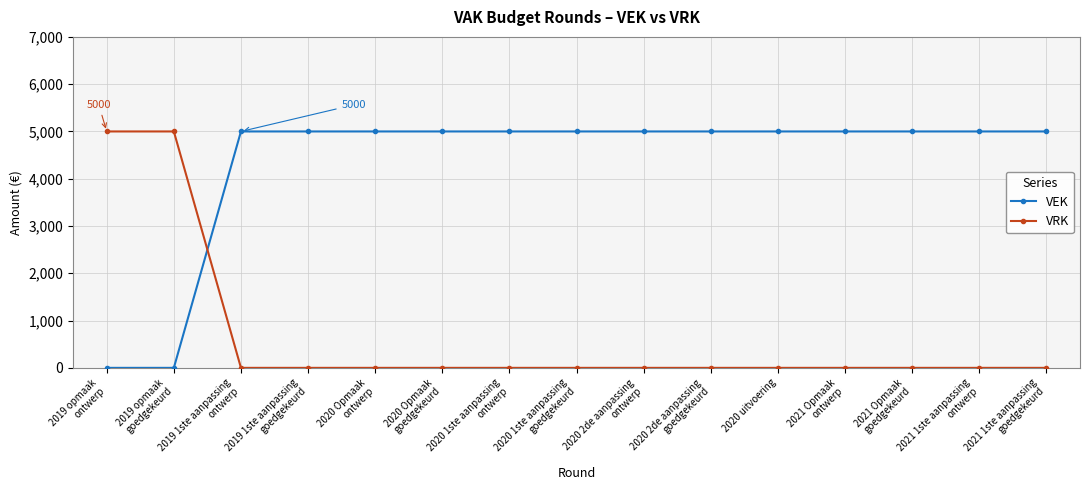

What is the value of the VEK point at the 6th from the left?

5000